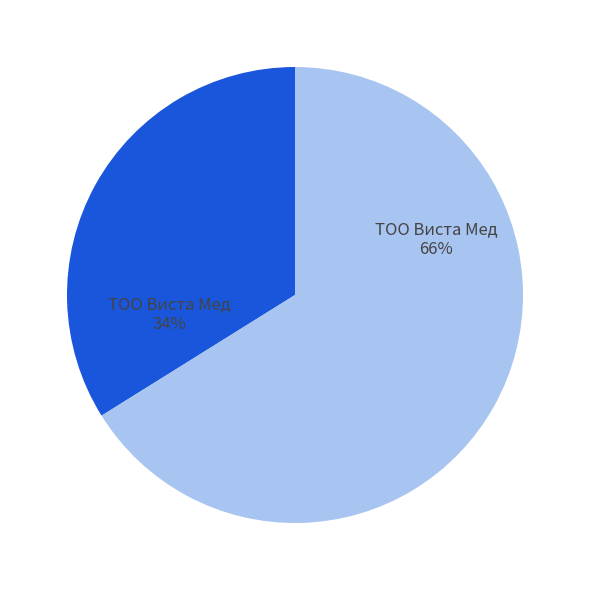

To the nearest percent, what is the difference between the largest and smallest slice percentages?

32%